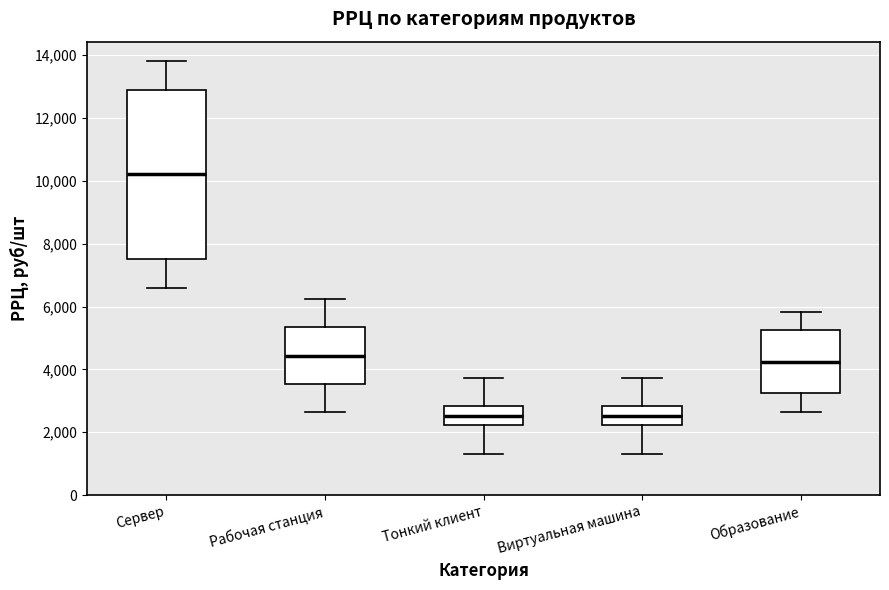

Reading left to right, read every box against the y-axis: the position of its median line, the range the box covers, and the ends of its whiskers. The values are not printed on the chart, so give them approximately, as read against the axis.

Сервер: median 10200, box 7600 to 13000, whiskers 6600 to 13800
Рабочая станция: median 4400, box 3600 to 5400, whiskers 2600 to 6200
Тонкий клиент: median 2600, box 2200 to 2800, whiskers 1400 to 3800
Виртуальная машина: median 2600, box 2200 to 2800, whiskers 1400 to 3800
Образование: median 4200, box 3200 to 5200, whiskers 2600 to 5800